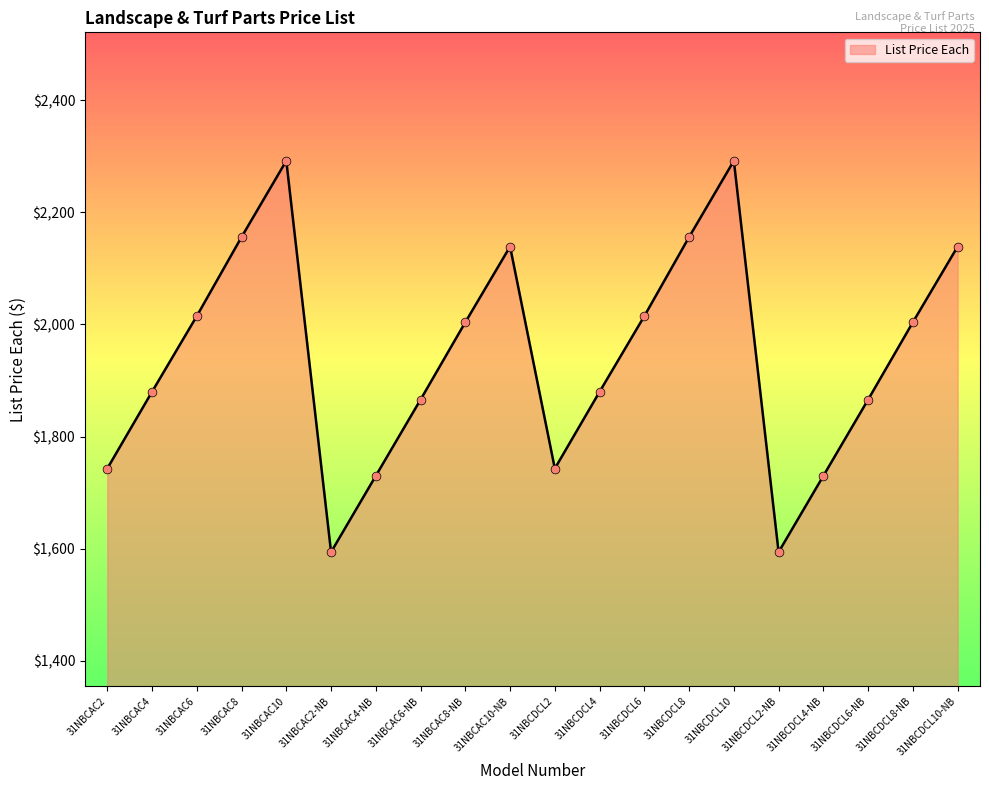

What is the ratio of the value at 31NBCDCL4-NB to the value at 31NBCAC4-NB?

1.0